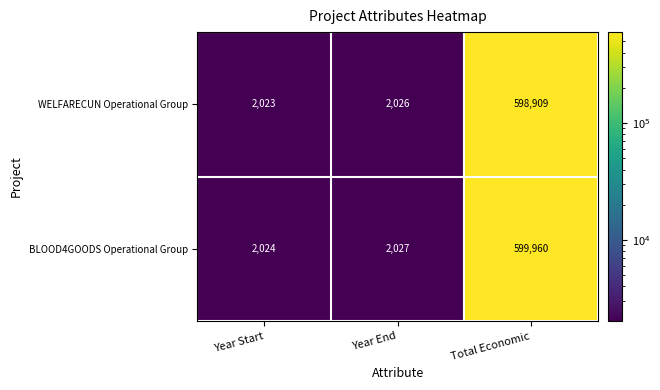

Rank the series at Year Start from highest to lowest value.

BLOOD4GOODS Operational Group, WELFARECUN Operational Group